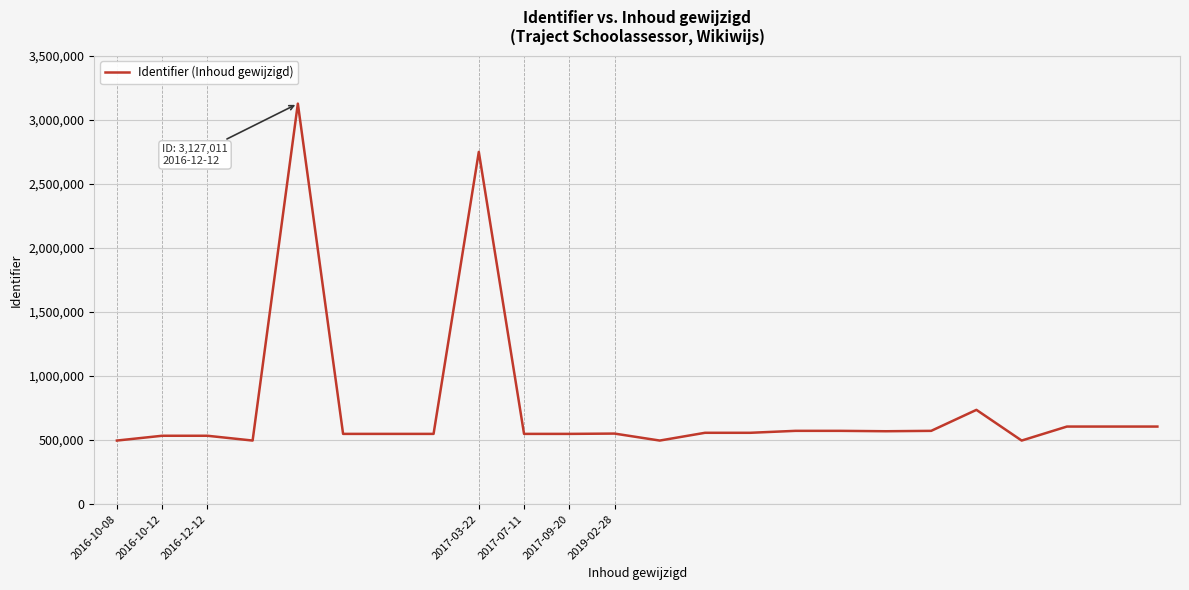

What is the maximum value shown in the chart?

3127011